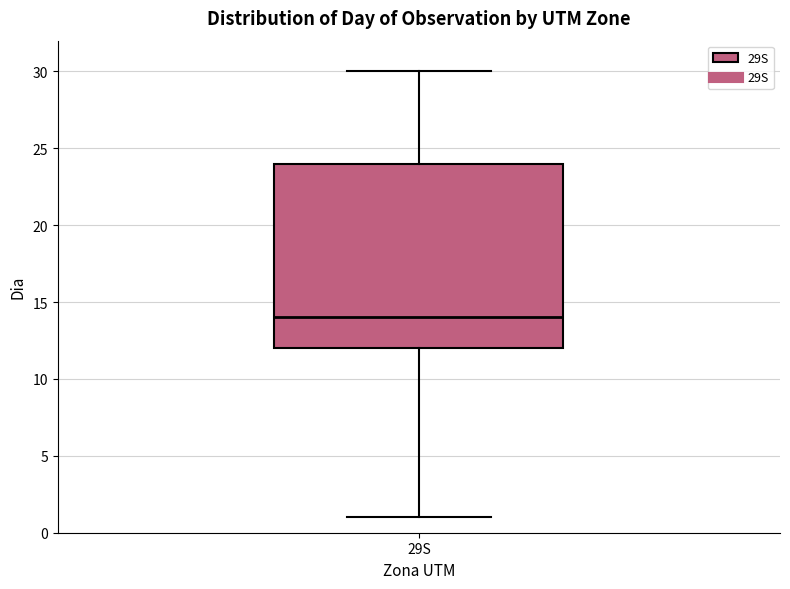

Where does the lower whisker of the box for 29S end on the y-axis? The values are not printed on the chart, so give them approximately, as read against the axis.

1